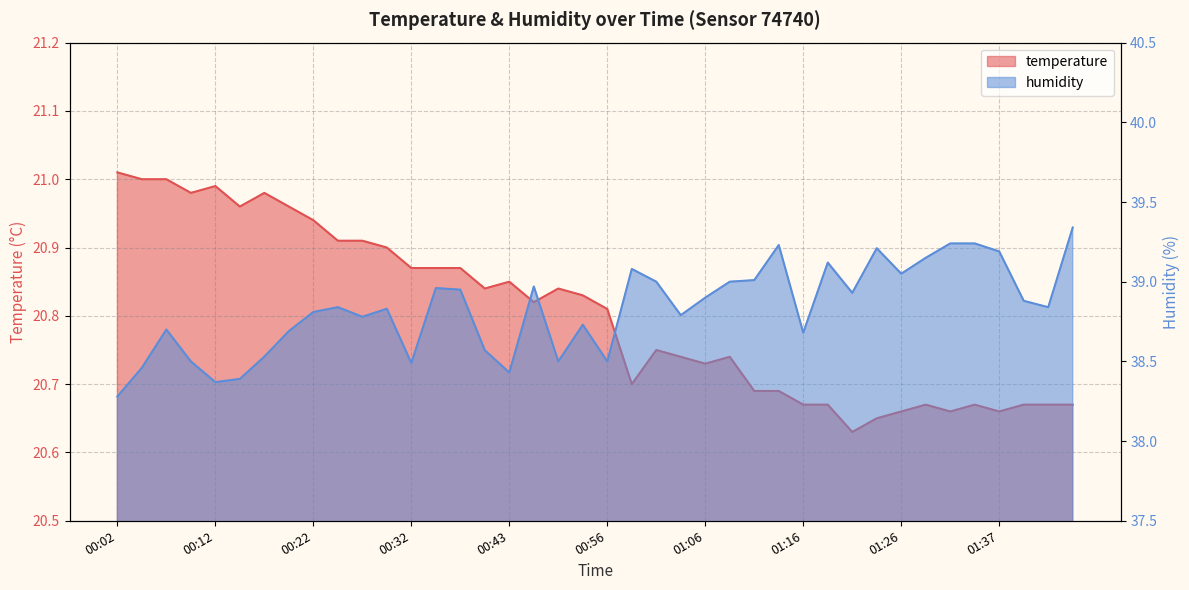

How many lines are shown in the chart?

2